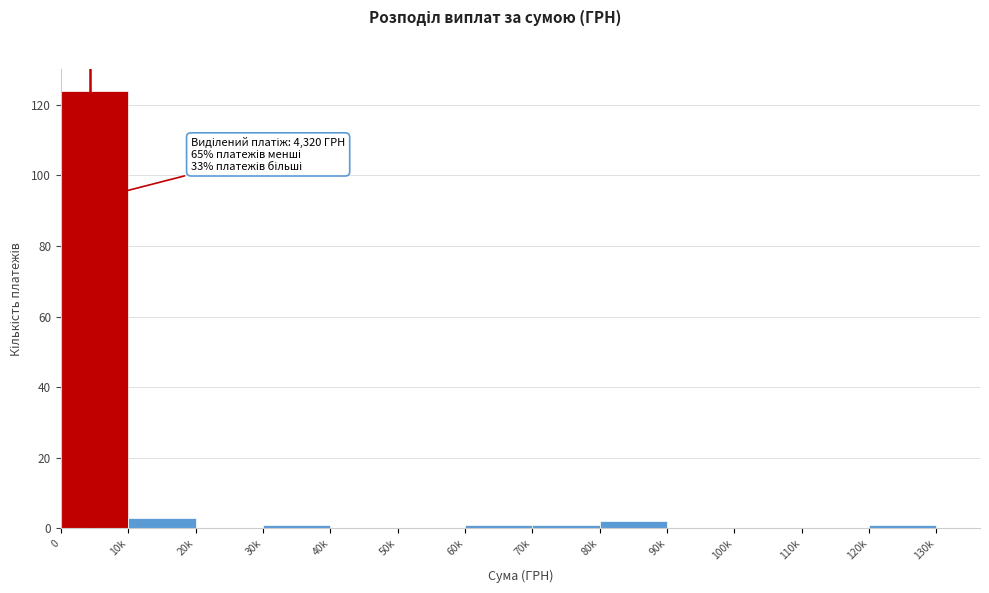

Reading left to right, extract all data points from this chart.

0=124	10k=3	20k=0	30k=1	40k=0	50k=0	60k=1	70k=1	80k=2	90k=0	100k=0	110k=0	120k=1